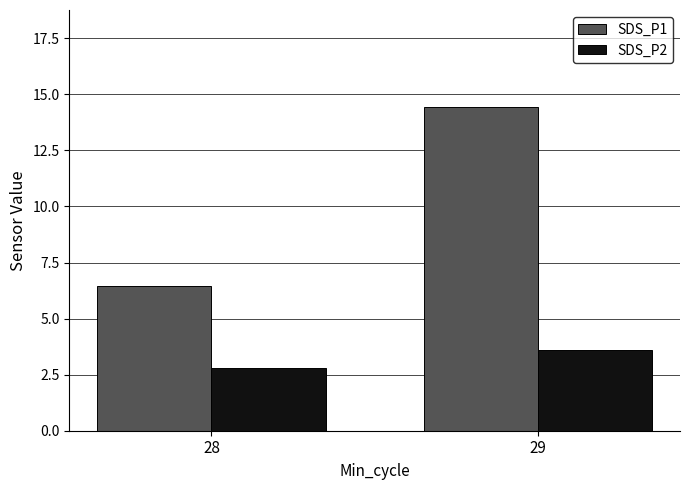

Which series has the largest range (max minus min)?

SDS_P1